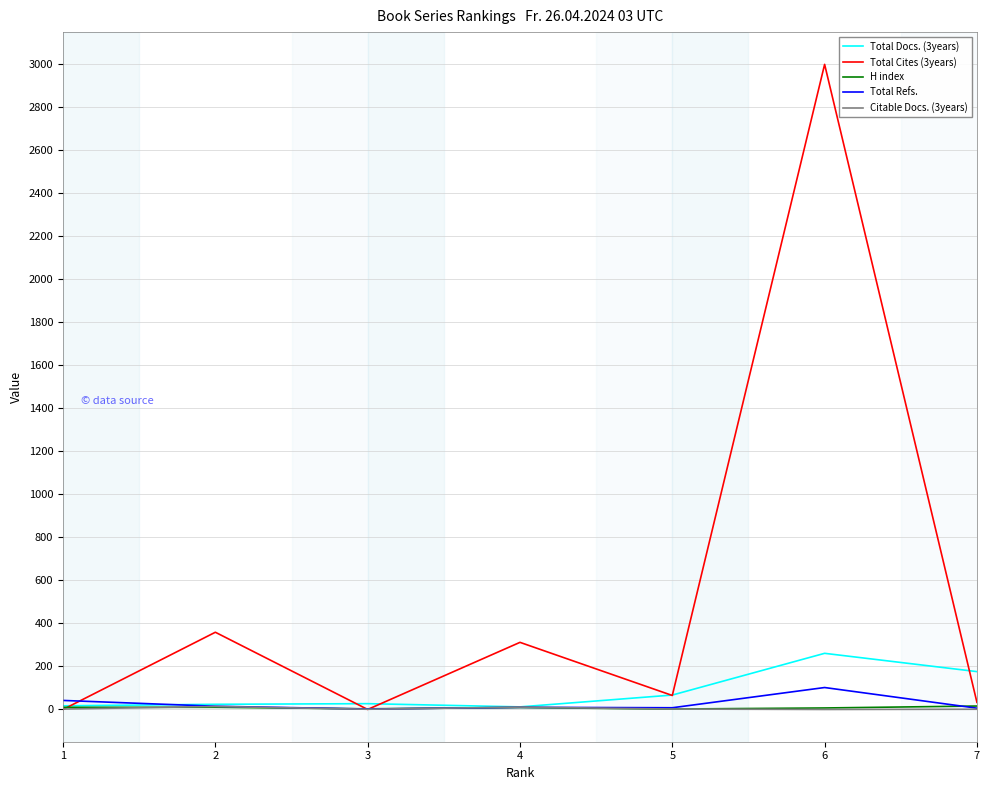

What is the greatest value displayed?

2999